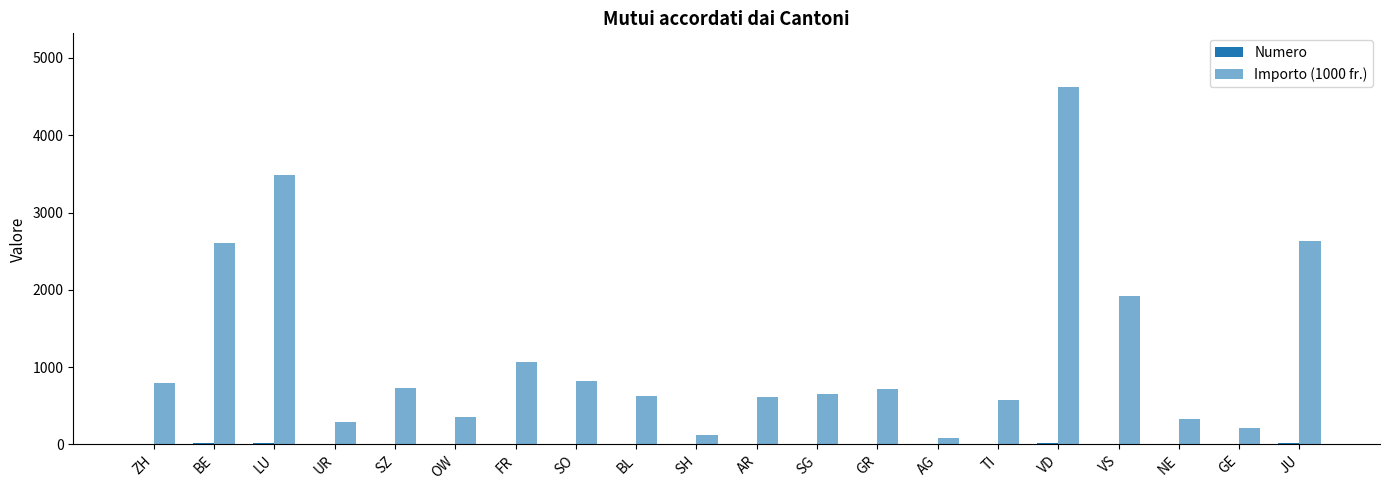

Rank the series at VS from lowest to highest value.

Numero, Importo (1000 fr.)